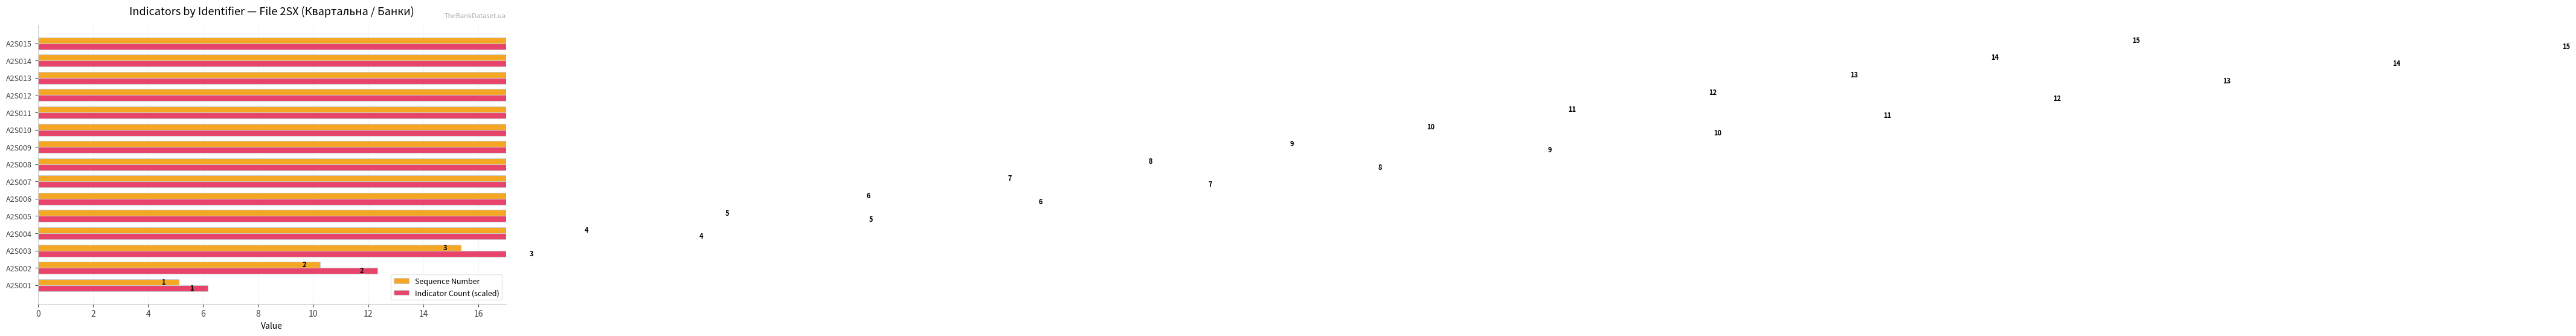

The Sequence Number series shows 2.5 at A2S001. True or false?

False